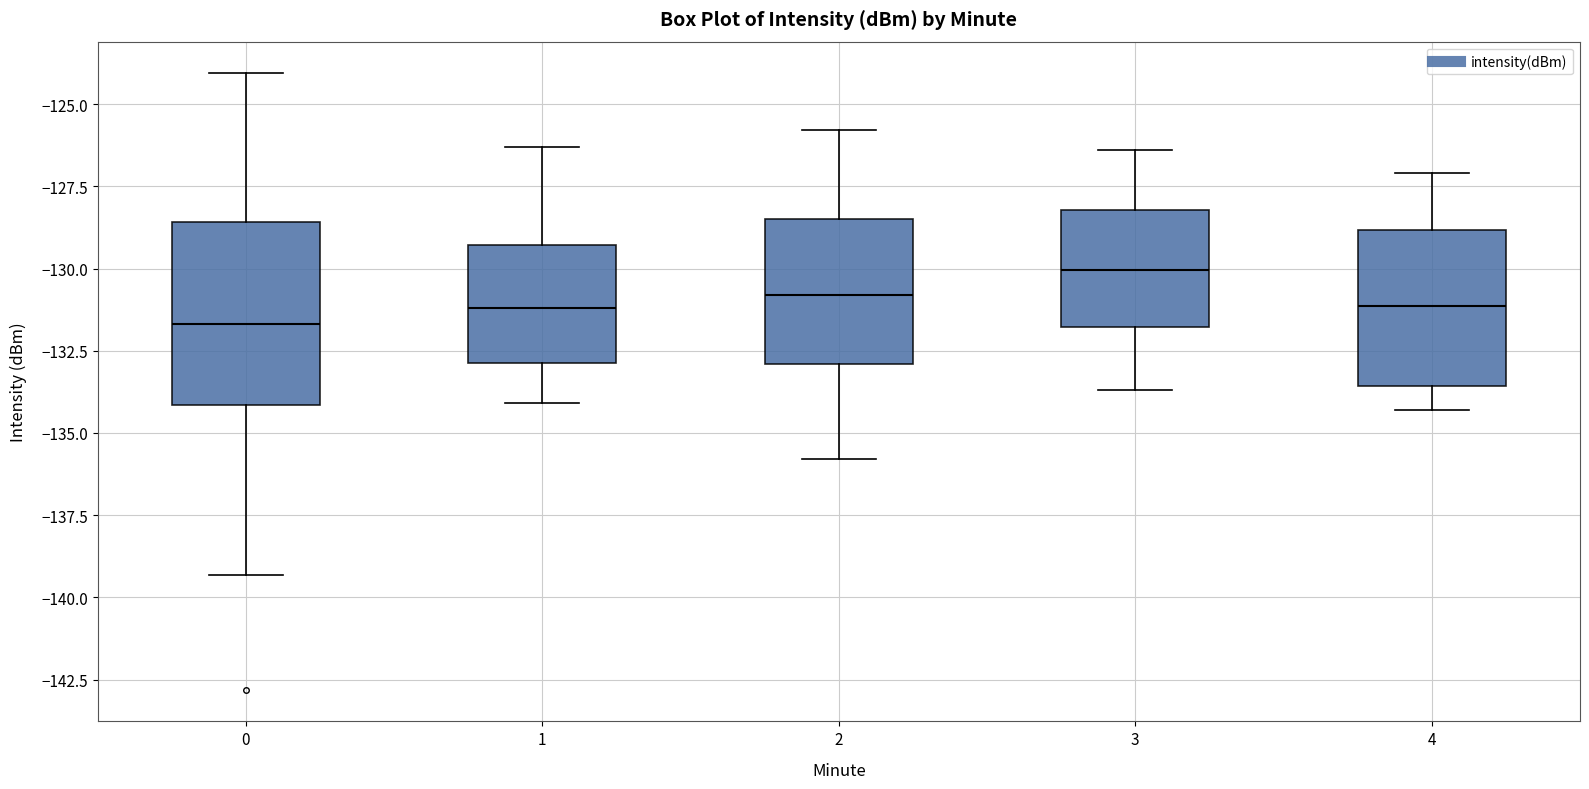

Reading left to right, read every box against the y-axis: the position of its median line, the range the box covers, and the ends of its whiskers. The values are not printed on the chart, so give them approximately, as read against the axis.

0: median -131.5, box -134.0 to -128.5, whiskers -139.5 to -124.0
1: median -131.0, box -133.0 to -129.5, whiskers -134.0 to -126.5
2: median -131.0, box -133.0 to -128.5, whiskers -136.0 to -126.0
3: median -130.0, box -132.0 to -128.0, whiskers -133.5 to -126.5
4: median -131.0, box -133.5 to -129.0, whiskers -134.5 to -127.0